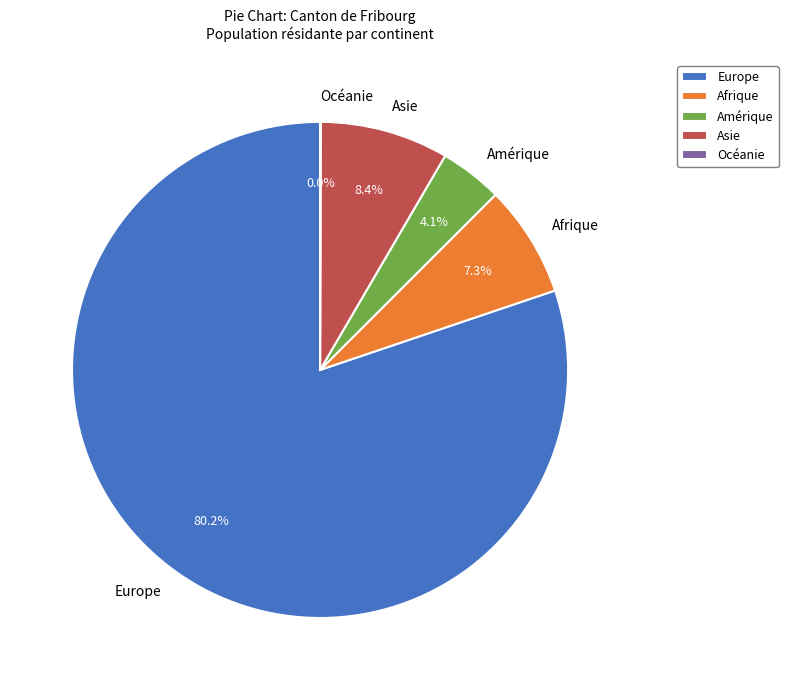

What is the largest slice in the pie chart?

Europe